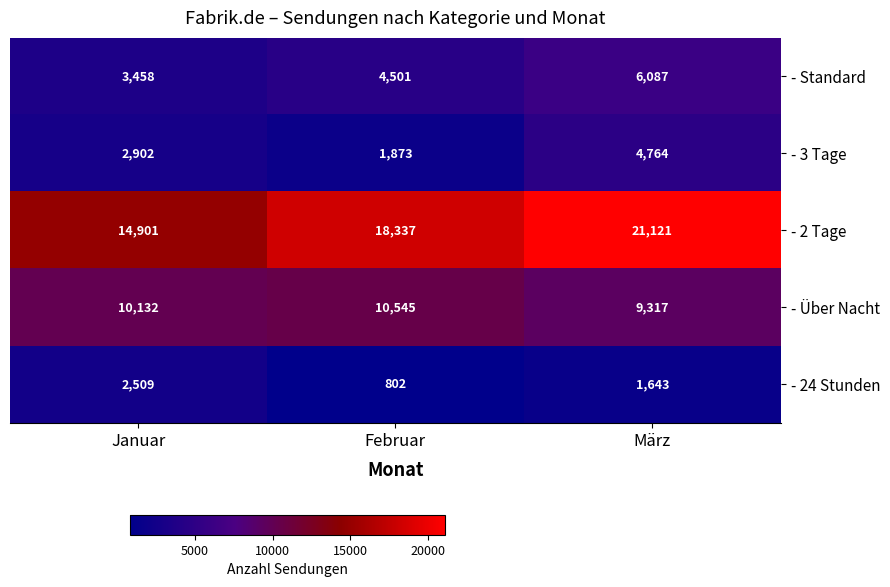

Is it true that - Standard equals 6087 at März?

True